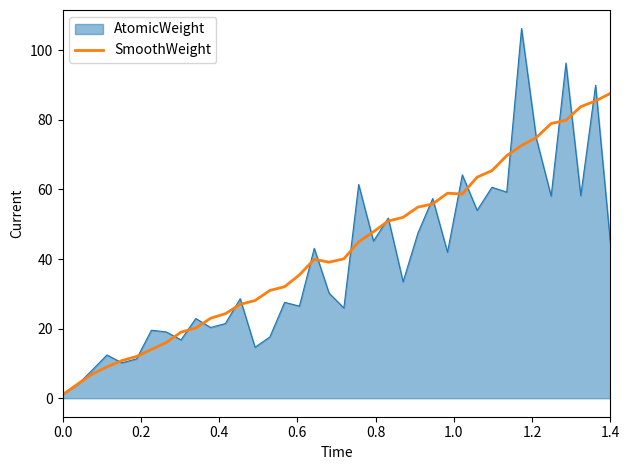

What is the maximum value for AtomicWeight?

106.3